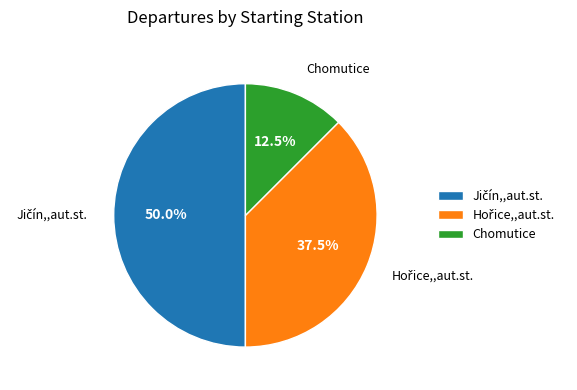

Is Chomutice the majority of the pie?

No